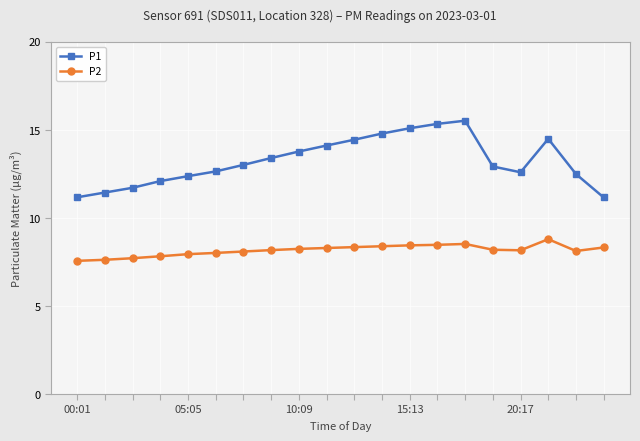

Which series has the widest spread of values?

P1